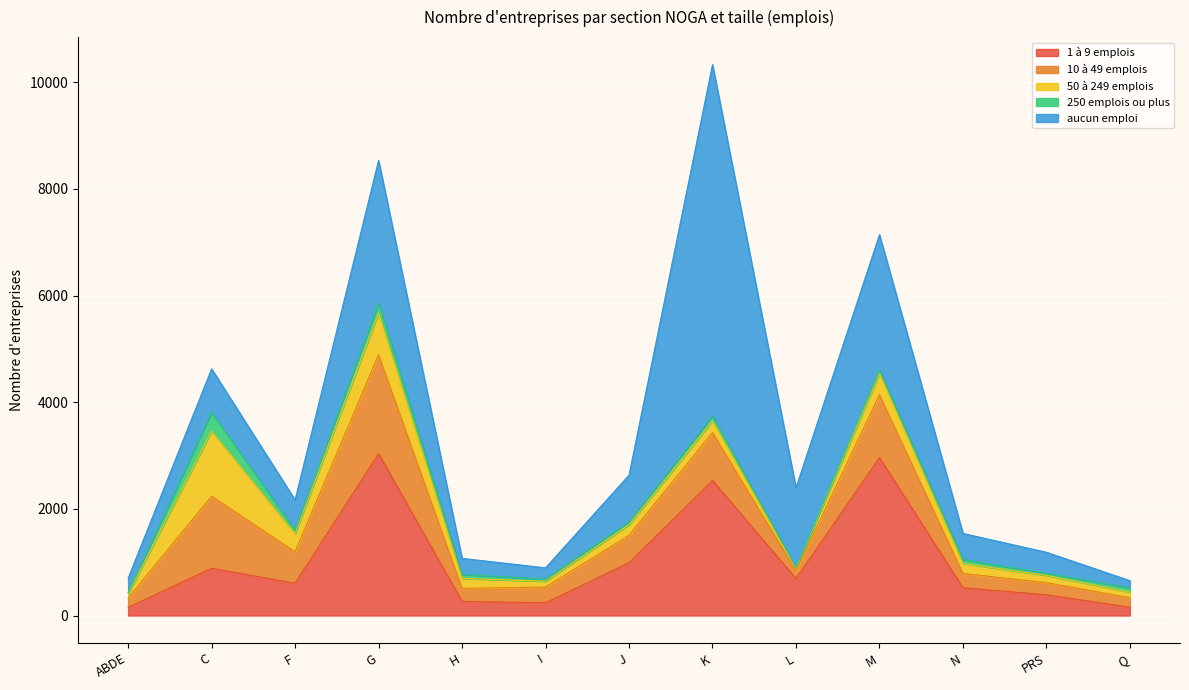

How many values in the 1 à 9 emplois series are below 606?

6